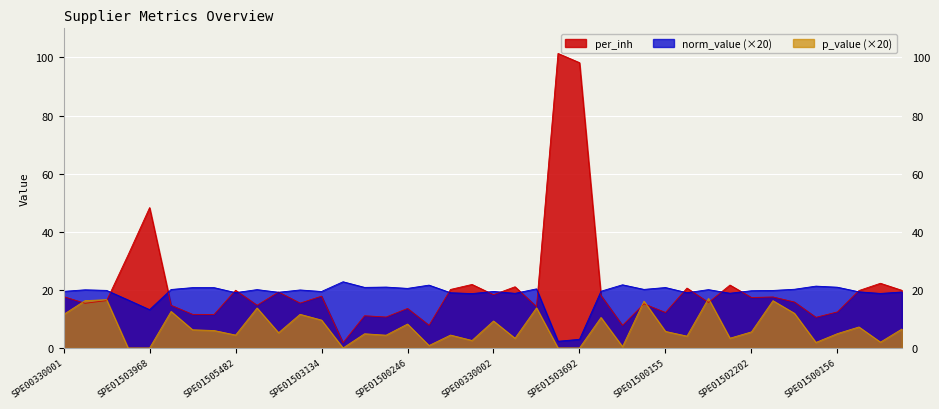

How many data points in per_inh are less than 17?

20